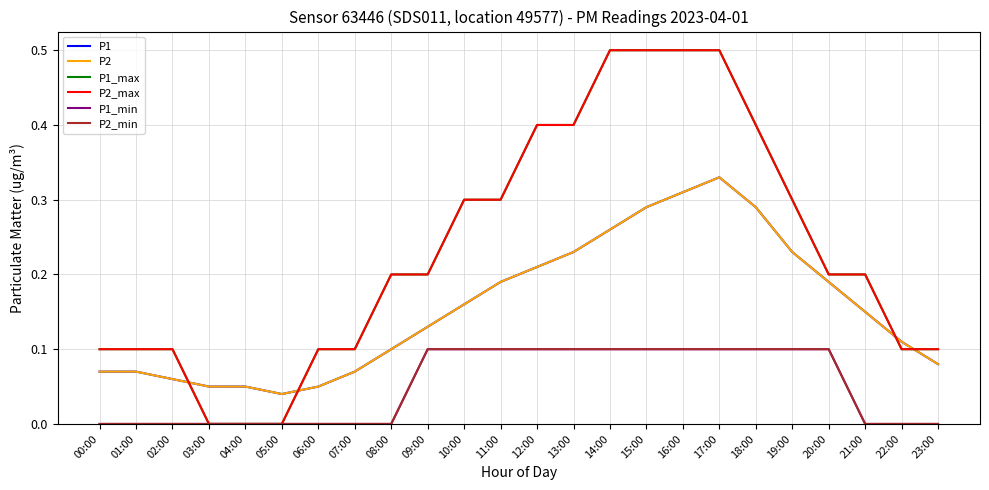

What is the maximum value for P2_max?

0.5